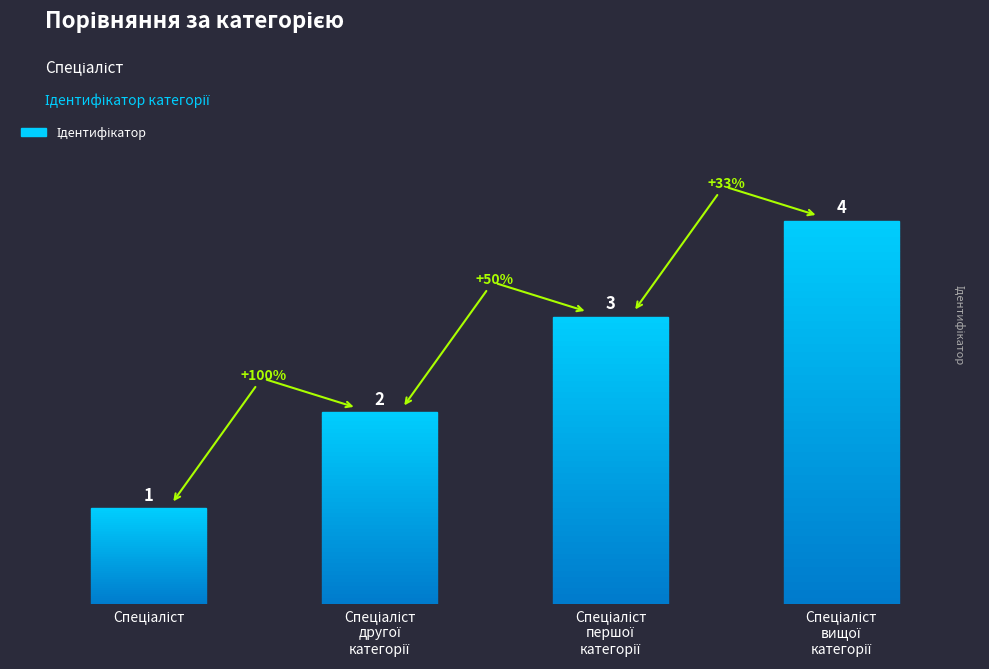

Reading left to right, transcribe all the data shown in this chart.

1	2	3	4